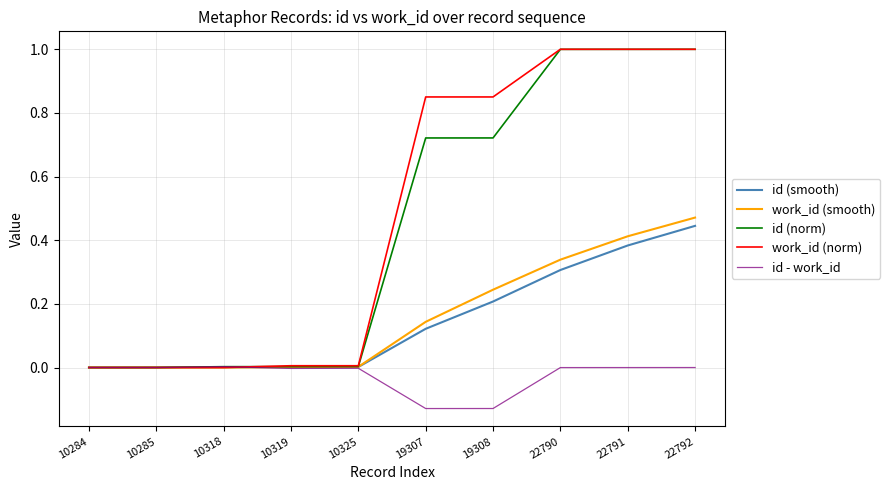

How many categories are shown in the chart?

10